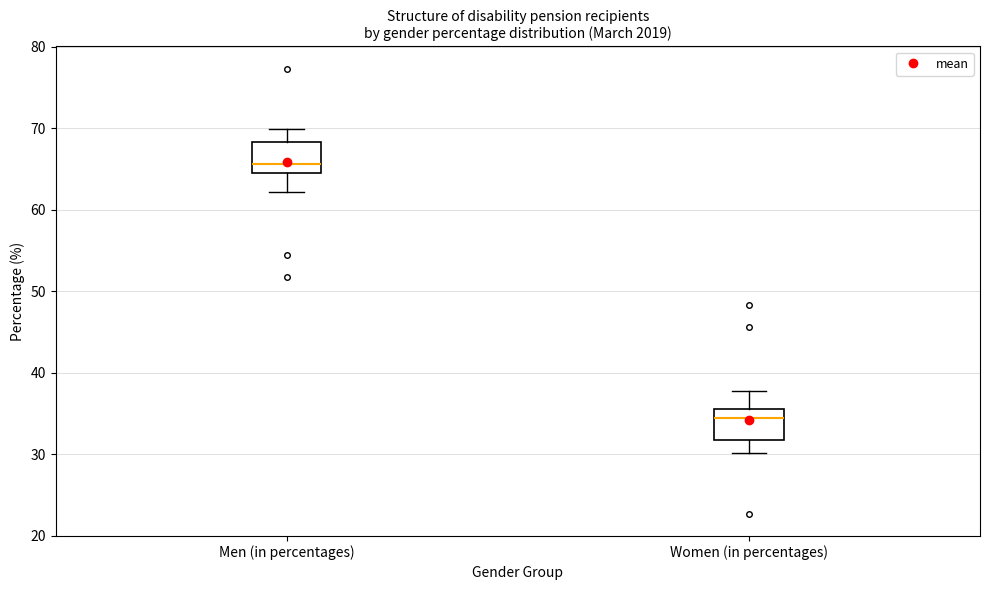

Where is the upper edge of the box for Men (in percentages) on the y-axis? The values are not printed on the chart, so give them approximately, as read against the axis.

68